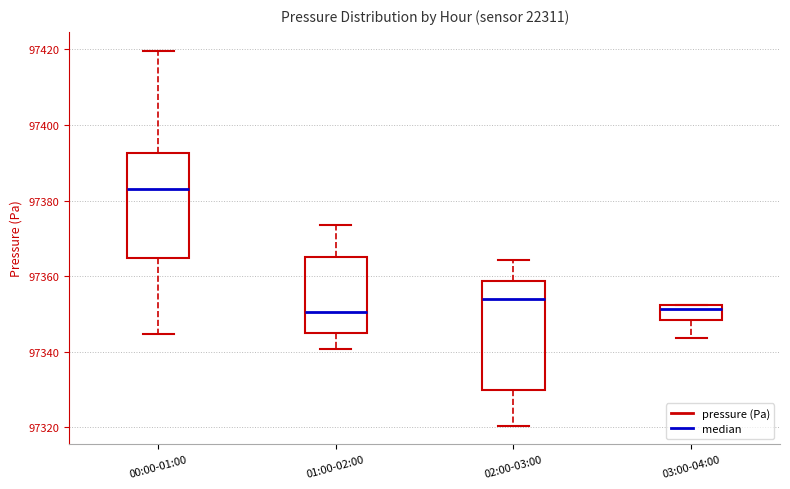

Where does the median line of the box for 01:00-02:00 sit on the y-axis? The values are not printed on the chart, so give them approximately, as read against the axis.

97350